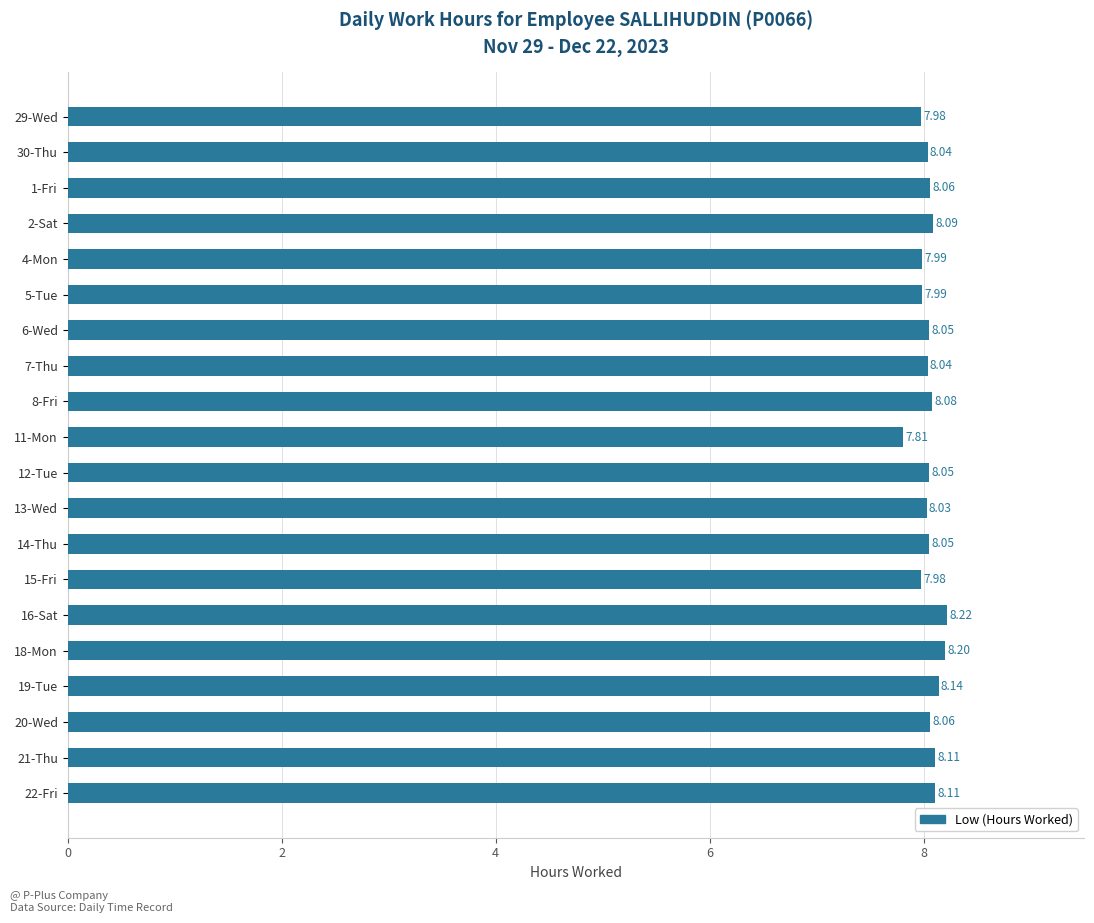

What is the ratio of the value at 29-Wed to the value at 16-Sat?

1.0